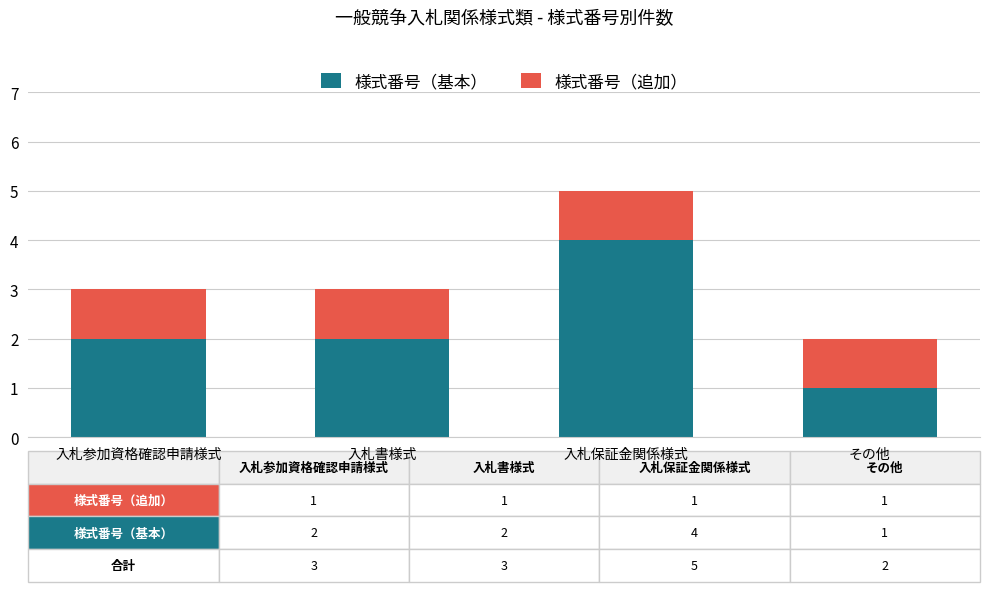

What is the maximum value for 様式番号（基本）?

4